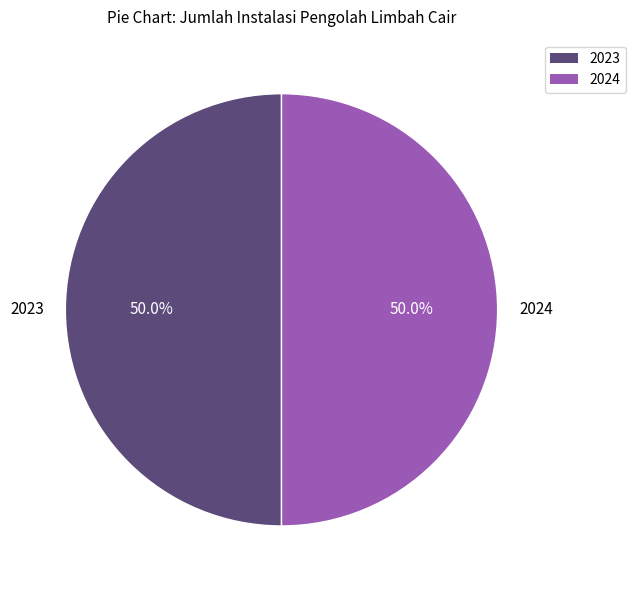

How many segments does this pie chart have?

2